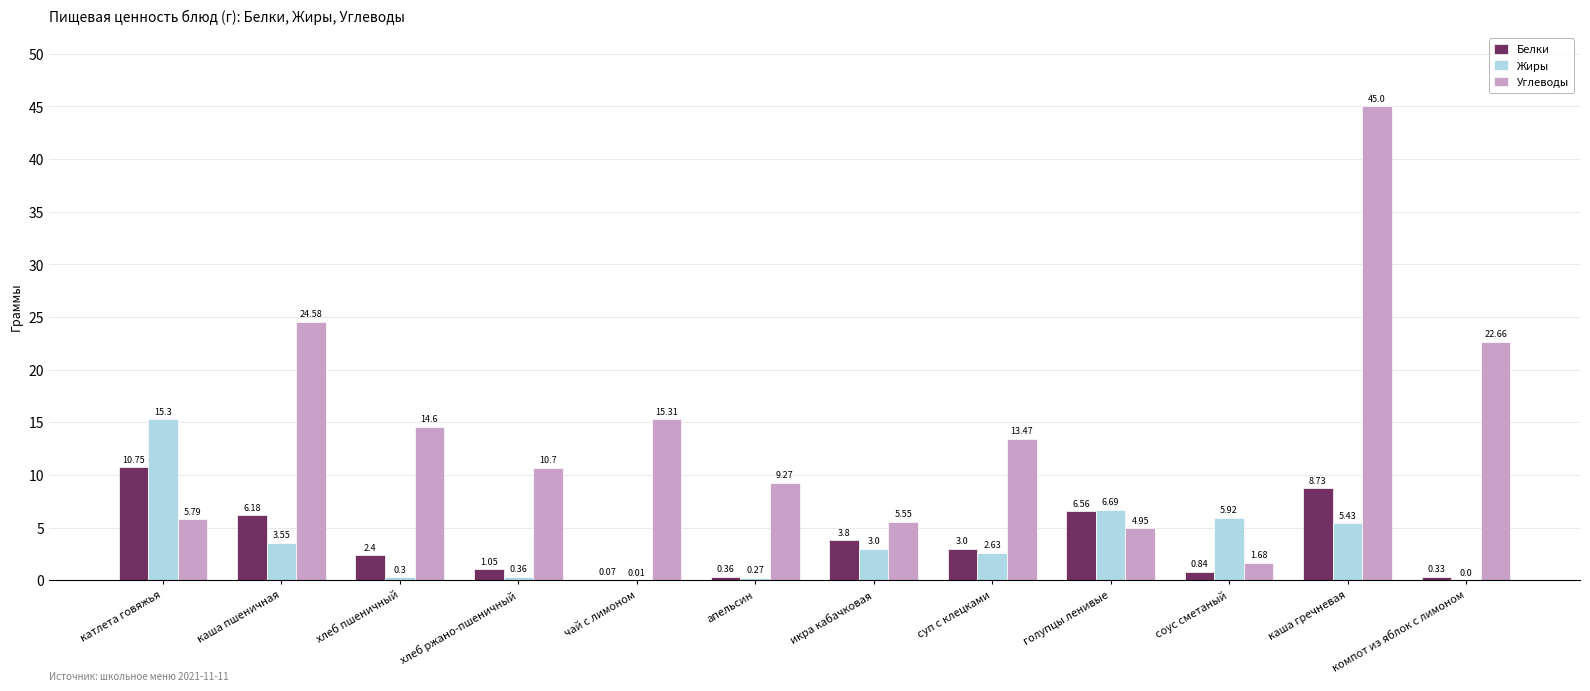

Are the bars grouped side by side (vs. stacked)?

Yes